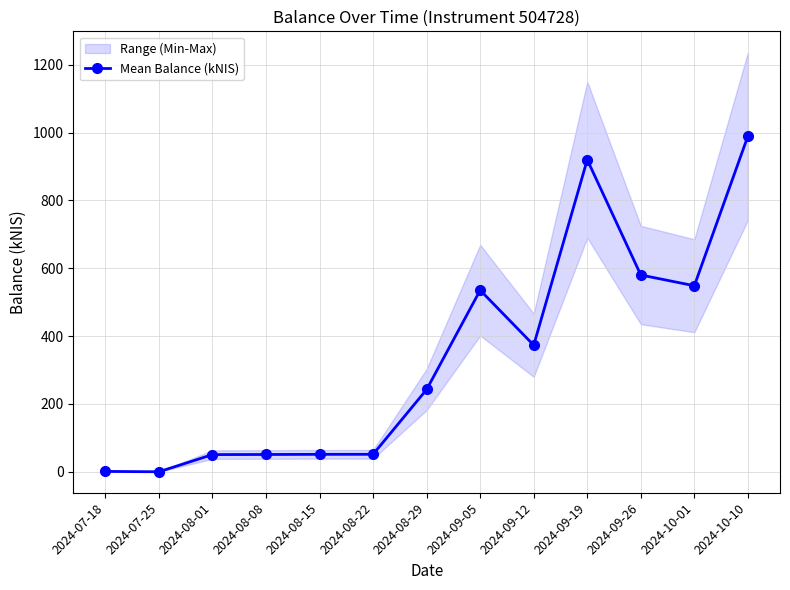

List the labels in order of value, largest first.

2024-10-10, 2024-09-19, 2024-09-26, 2024-10-01, 2024-09-05, 2024-09-12, 2024-08-29, 2024-08-22, 2024-08-15, 2024-08-08, 2024-08-01, 2024-07-18, 2024-07-25